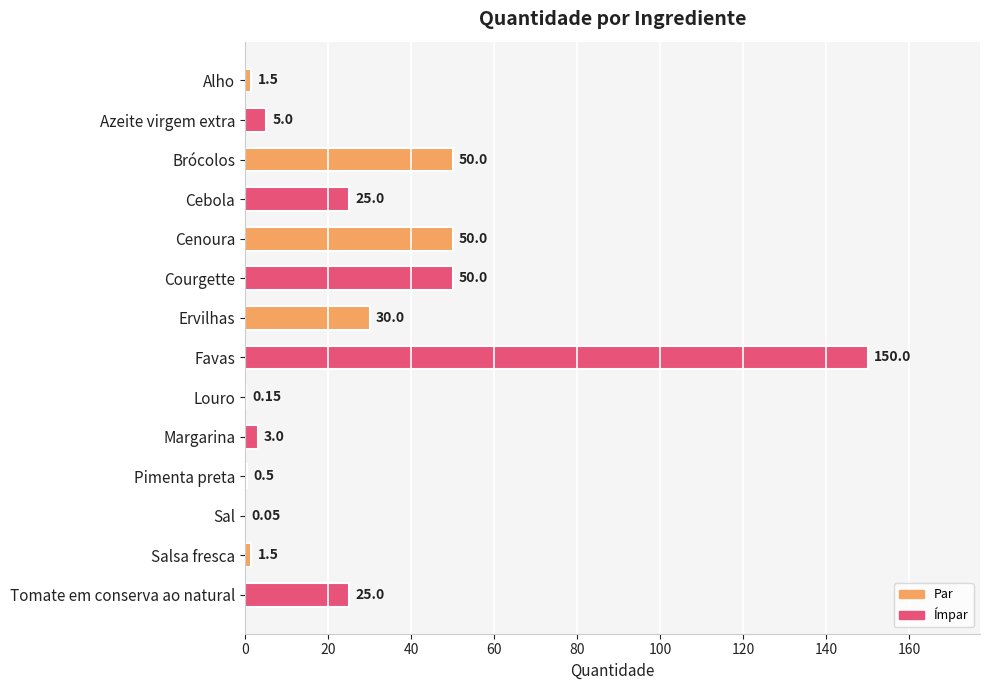

Which has a higher value, Favas or Louro?

Favas